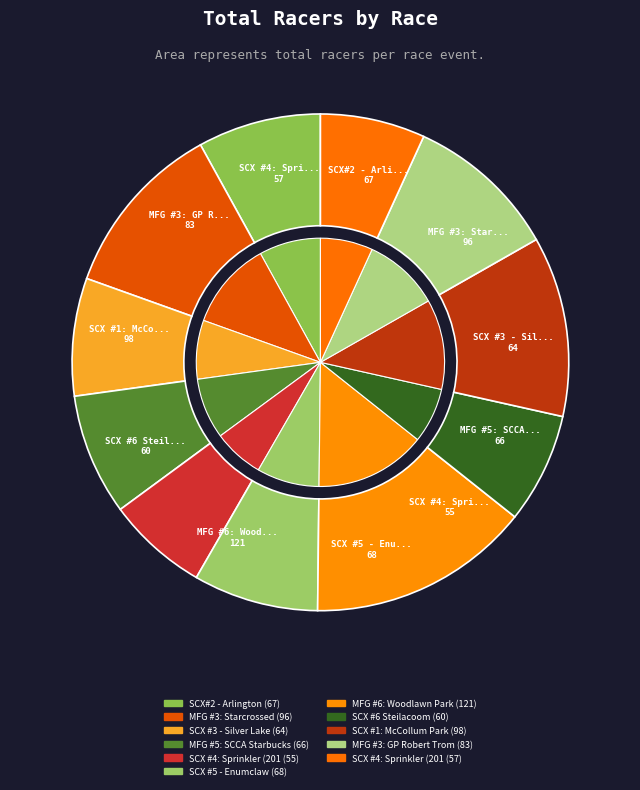

To the nearest percent, what is the difference between the MFG #6: Woodlawn Park and MFG #3: Starcrossed slice percentages?

3%